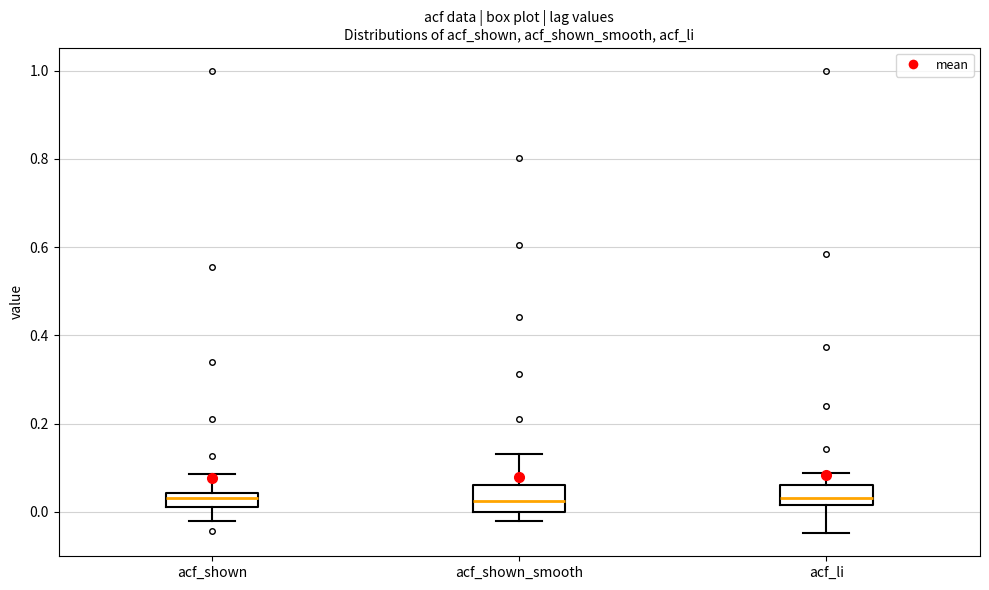

Reading left to right, read every box against the y-axis: the position of its median line, the range the box covers, and the ends of its whiskers. The values are not printed on the chart, so give them approximately, as read against the axis.

acf_shown: median 0.04 (inside the box), box 0.02 to 0.04, whiskers -0.02 to 0.08
acf_shown_smooth: median 0.02, box 0.00 to 0.06, whiskers -0.02 to 0.14
acf_li: median 0.04, box 0.02 to 0.06, whiskers -0.04 to 0.08